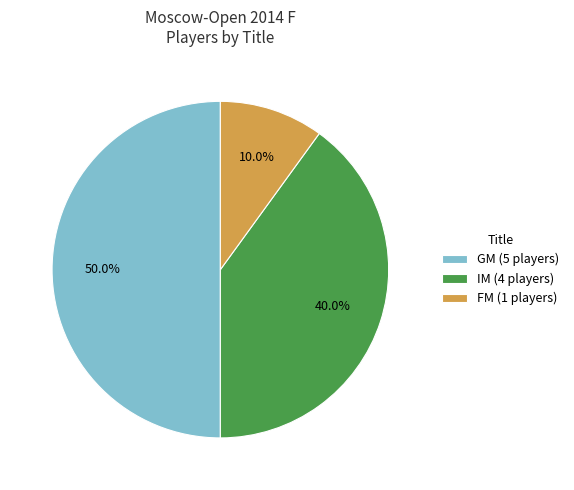

What percentage is the FM slice, to the nearest percent?

10%